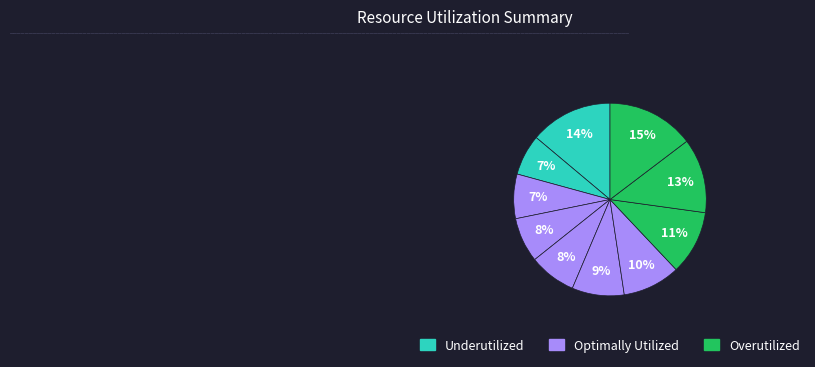

How many segments does this pie chart have?

10